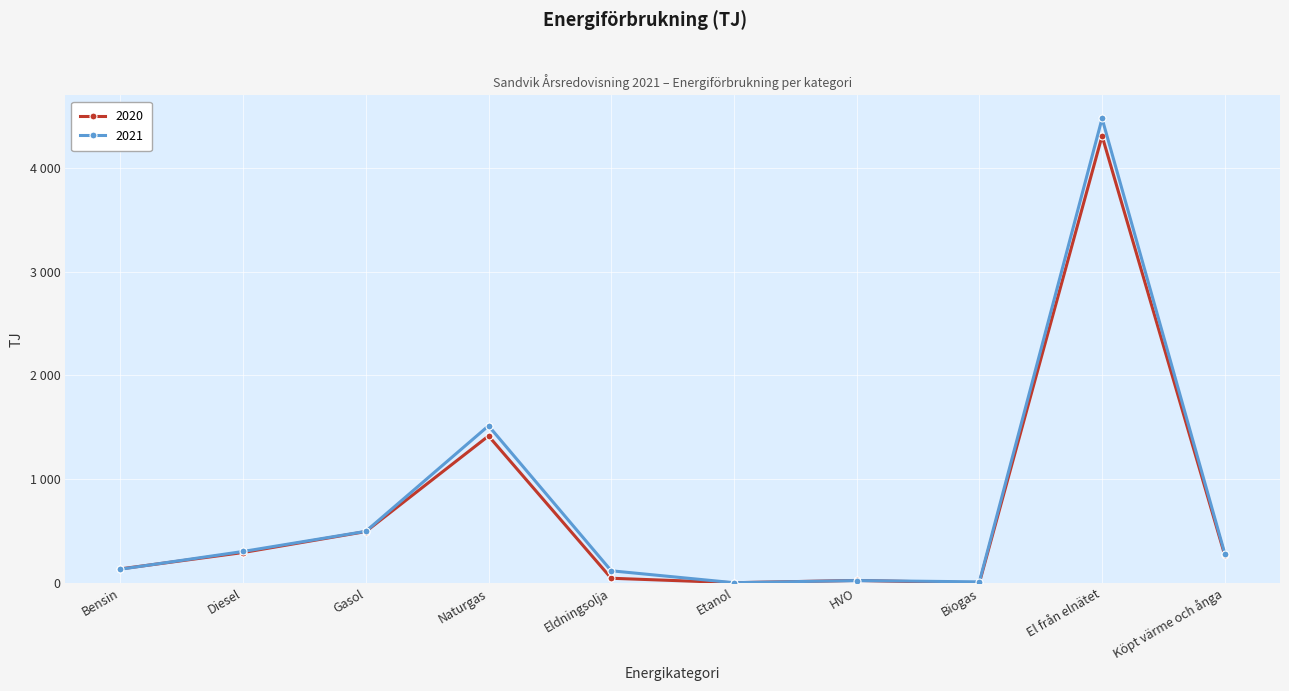

Reading left to right, list all the values displayed in this chart.

2020: Bensin=135	Diesel=293	Gasol=495	Naturgas=1416	Eldningsolja=45	Etanol=2	HVO=24	Biogas=0	El från elnätet=4307	Köpt värme och ånga=267
2021: Bensin=132	Diesel=303	Gasol=497	Naturgas=1514	Eldningsolja=117	Etanol=2	HVO=23	Biogas=10	El från elnätet=4475	Köpt värme och ånga=283